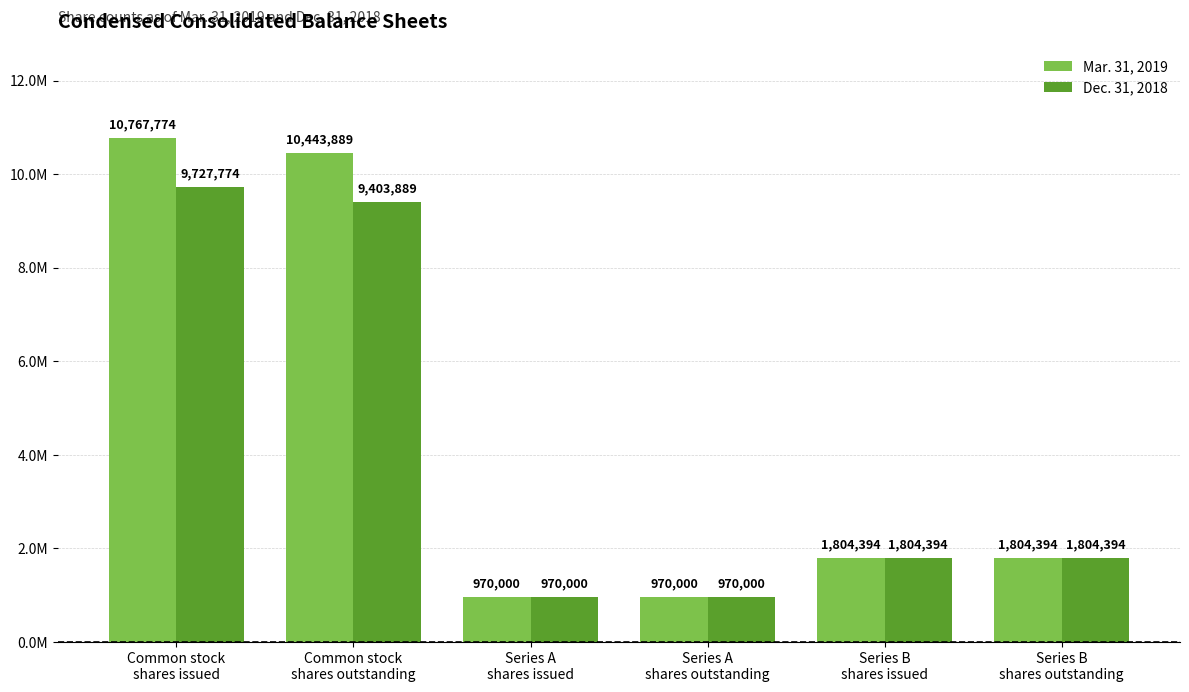

Is it true that Mar. 31, 2019 equals 3179553 at Series B
shares outstanding?

False